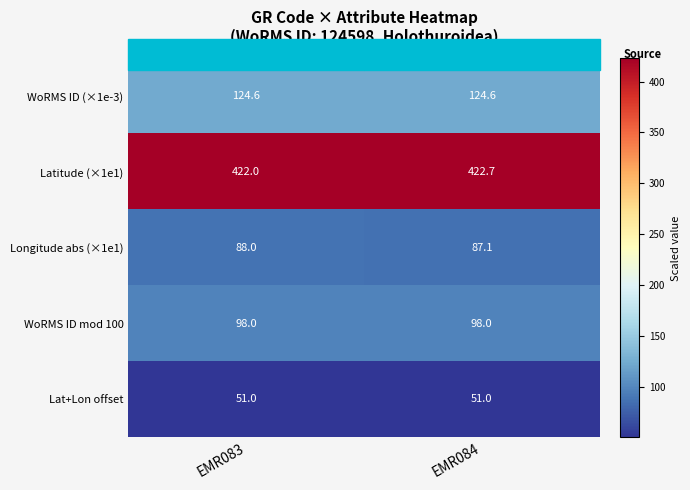

Which category has the highest value across all series?

EMR084